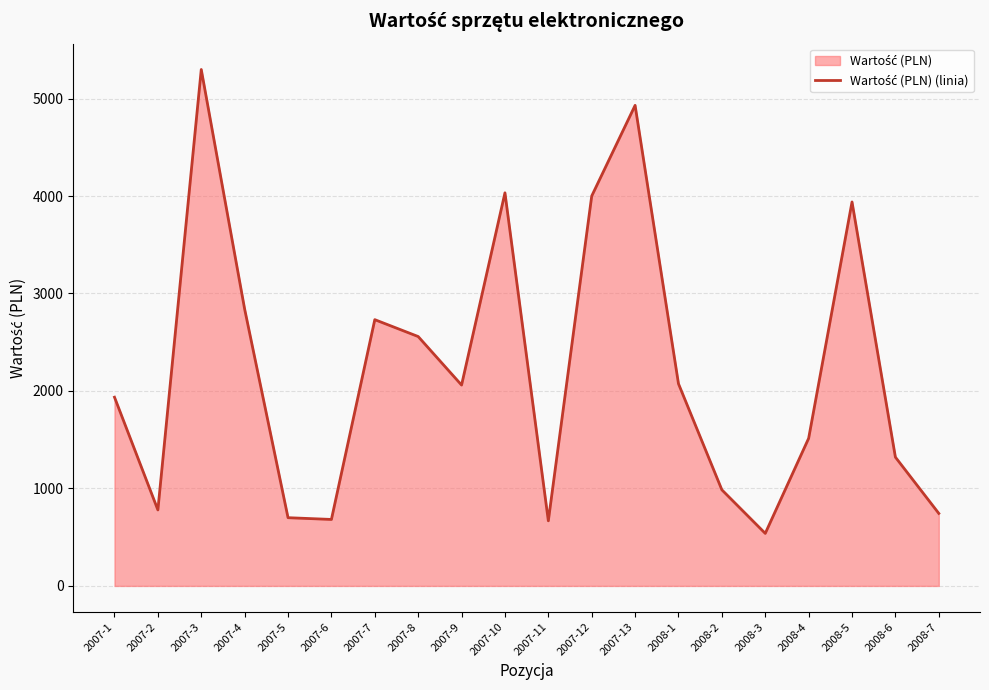

What position from the right is 2007-8?

13